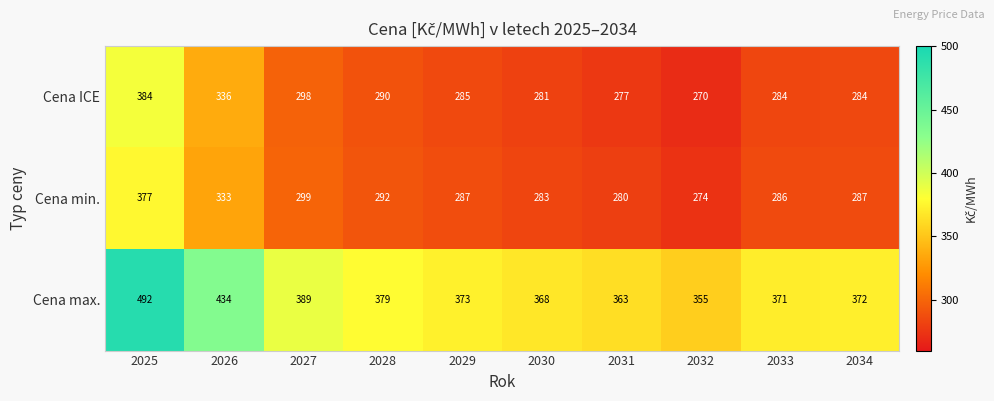

What is the total value across all series at 2034?

943